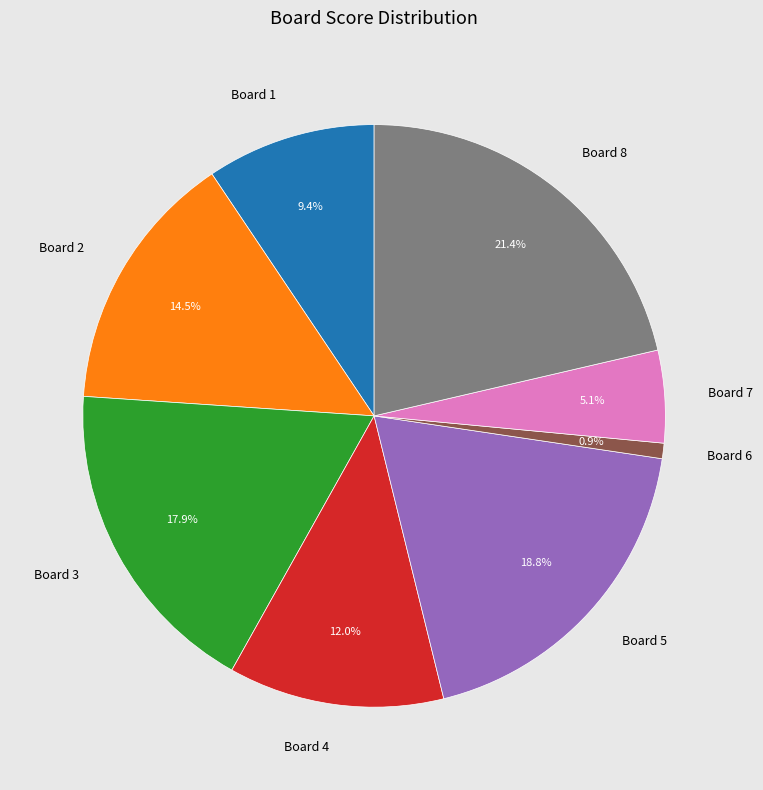

To the nearest percent, what is the difference between the Board 8 and Board 1 slice percentages?

12%